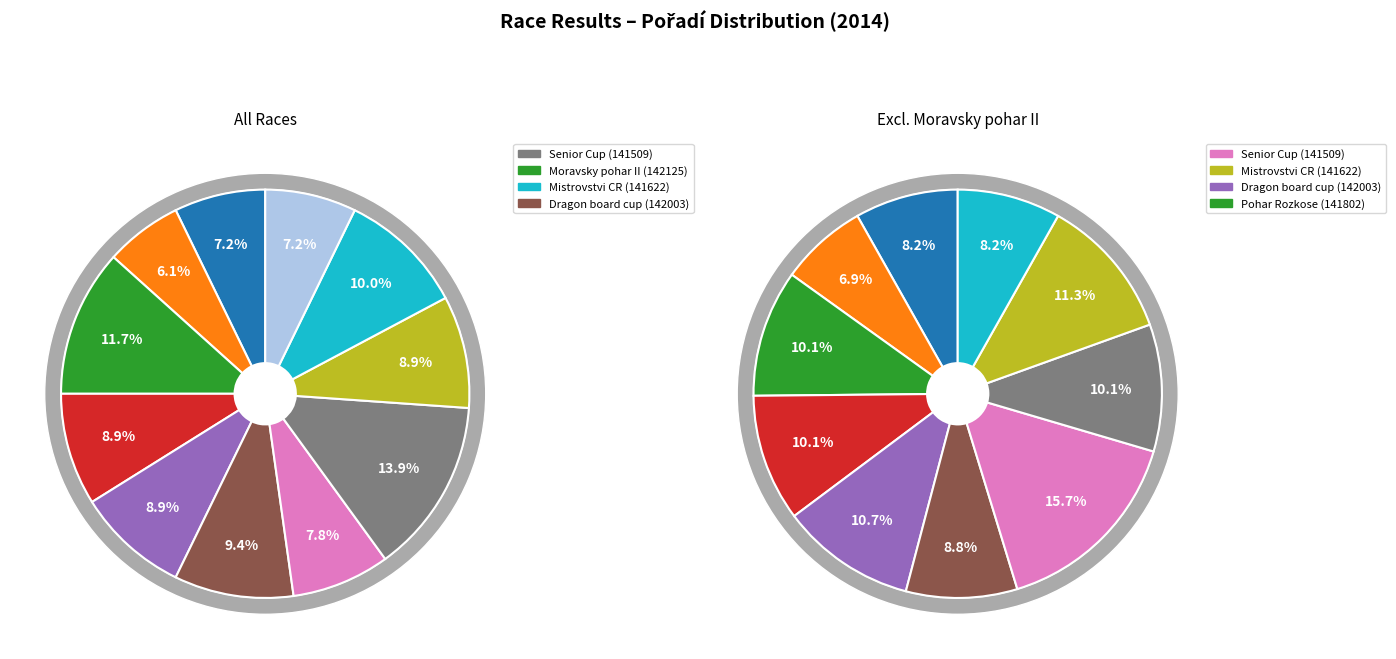

Approximately how many times larger is the value at 141622 compared to 142003?

1.1